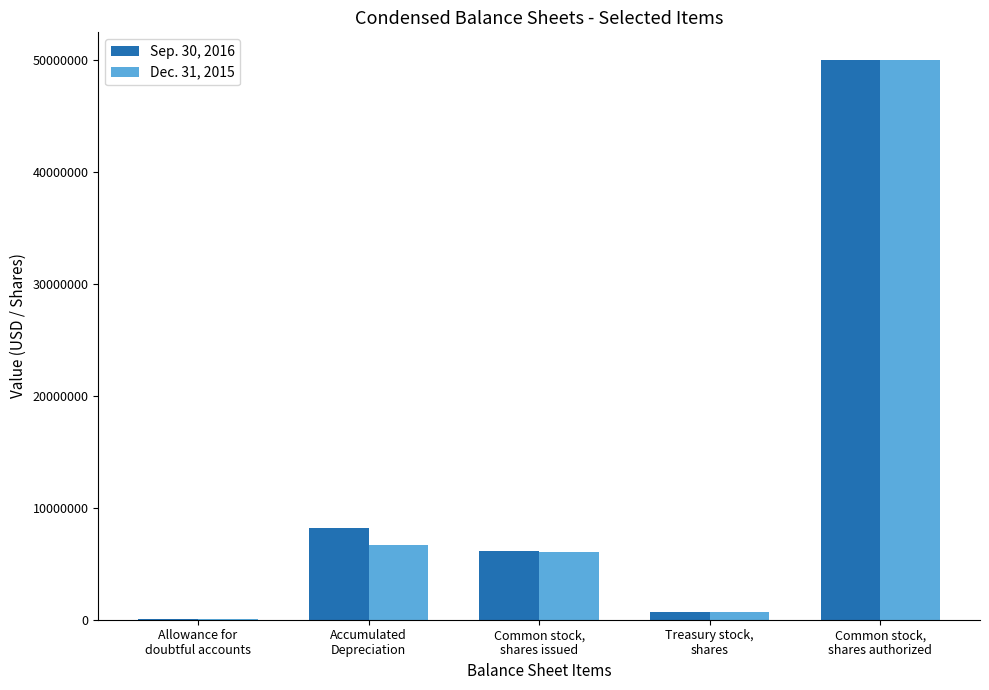

How many groups of bars are there?

5